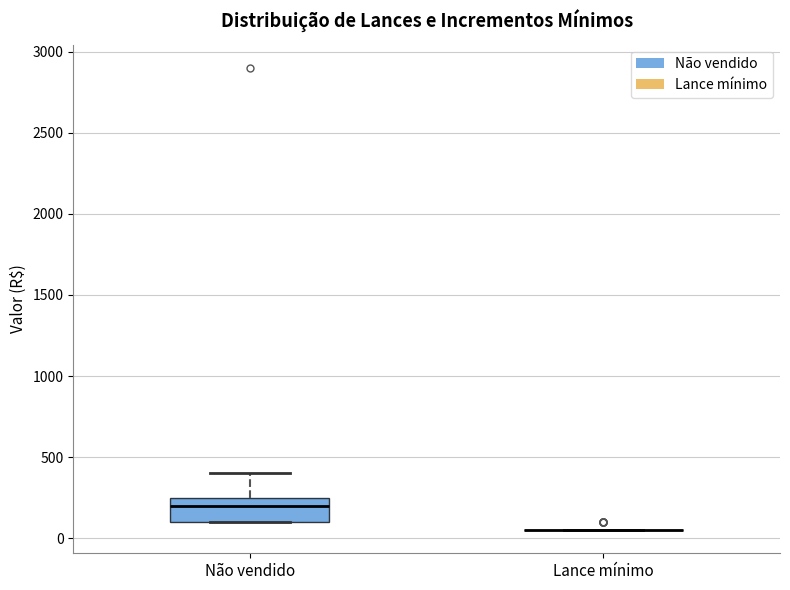

Reading left to right, read every box against the y-axis: the position of its median line, the range the box covers, and the ends of its whiskers. The values are not printed on the chart, so give them approximately, as read against the axis.

Não vendido: median 200, box 100 to 250, whiskers 100 to 400
Lance mínimo: box collapsed to a line at 50, whiskers 50 to 50